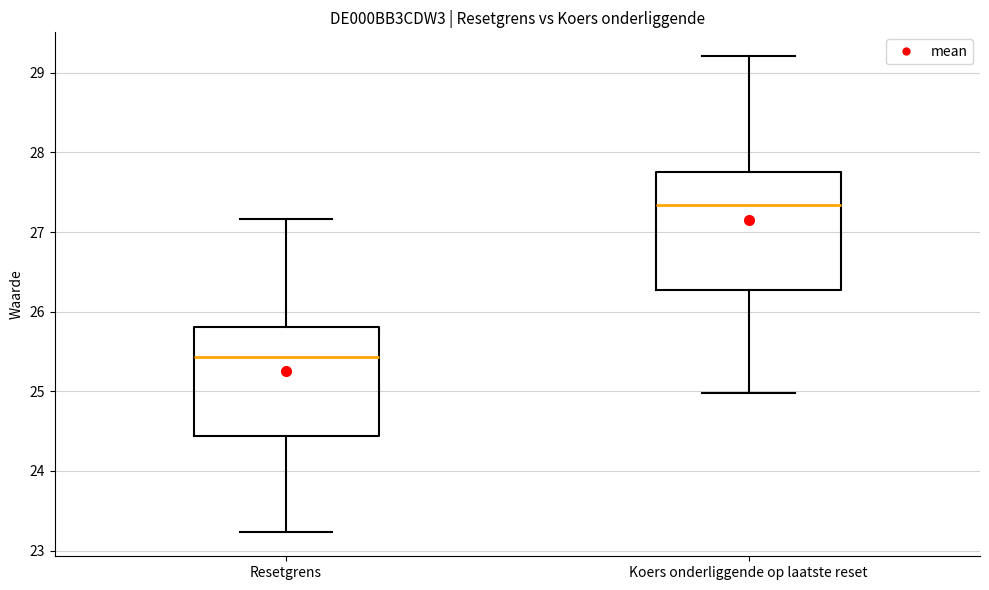

Reading left to right, transcribe this box plot: for each box, give where its median line is, the range the box spans, and where its two whiskers end, as read against the y-axis. The values are not printed on the chart, so give them approximately, as read against the axis.

Resetgrens: median 25.4, box 24.4 to 25.8, whiskers 23.2 to 27.2
Koers onderliggende op laatste reset: median 27.3, box 26.3 to 27.8, whiskers 25.0 to 29.2